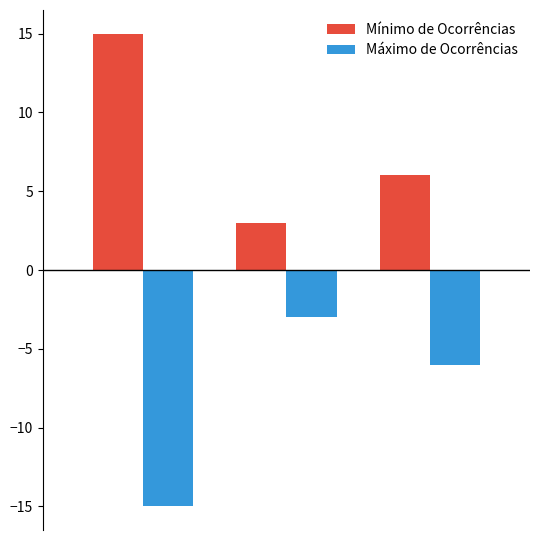

Are the bars grouped side by side (vs. stacked)?

Yes